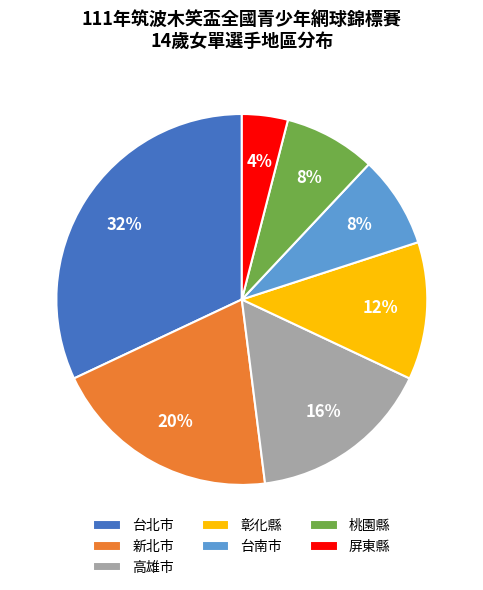

The 高雄市 slice represents 24% of the pie. True or false?

False